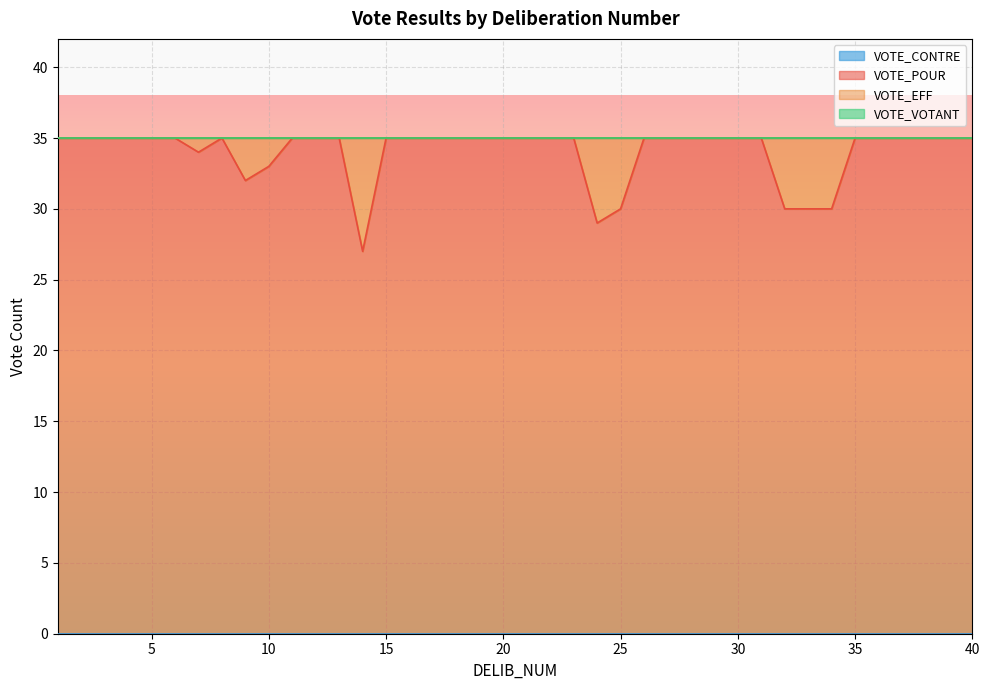

At how many categories does at least one series exceed 0?

40